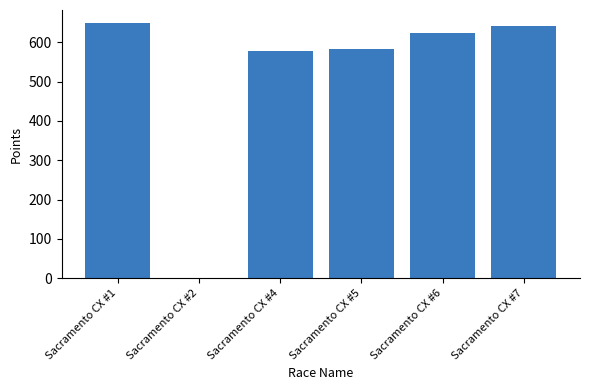

At which label does the data first exceed 623?

Sacramento CX #1